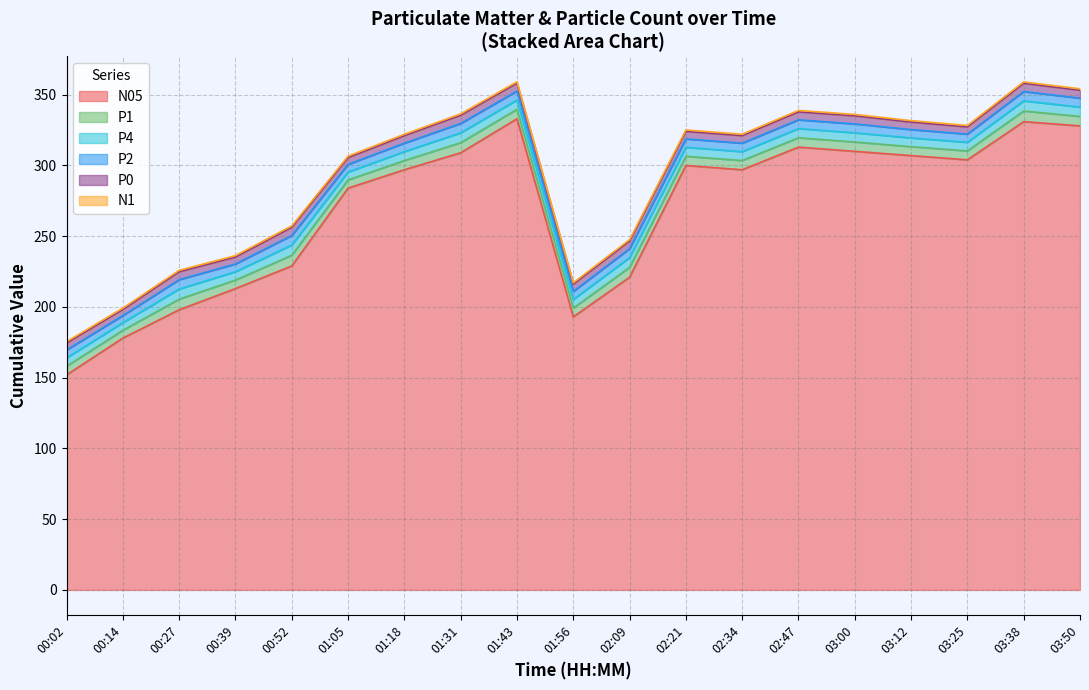

True or false: N05 and N1 intersect in this chart.

False